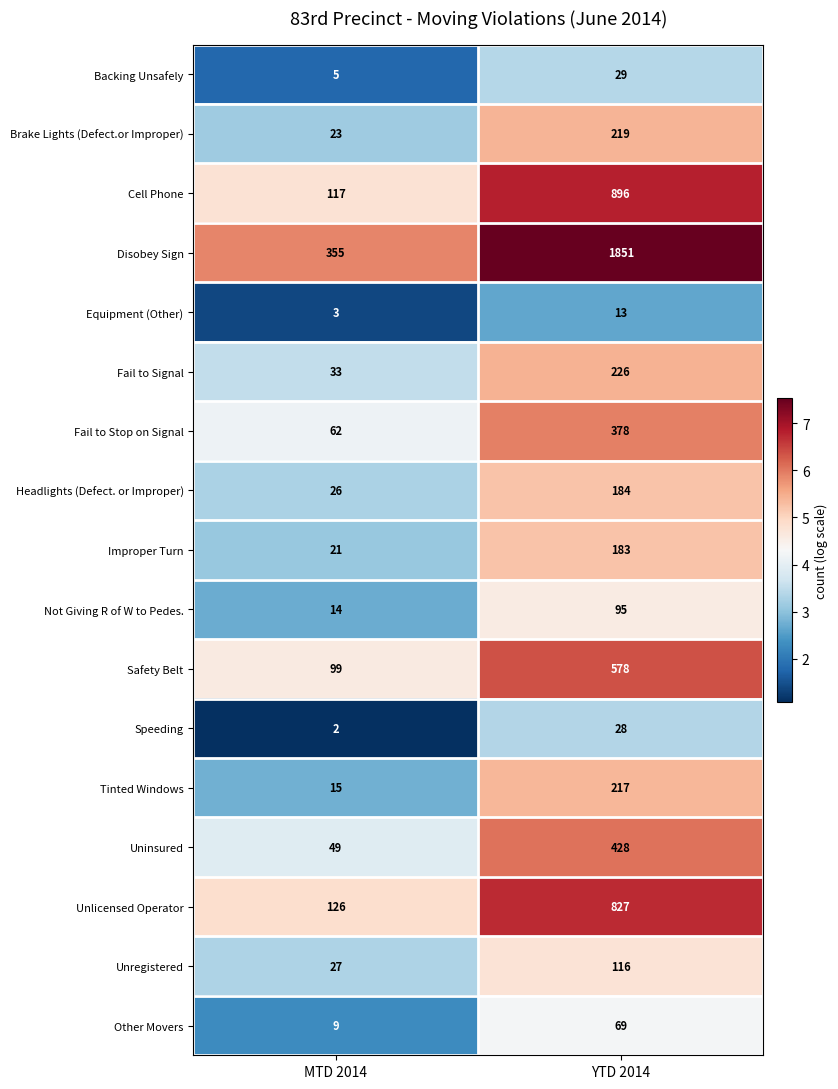

The value of Other Movers at MTD 2014 is 9. True or false?

True